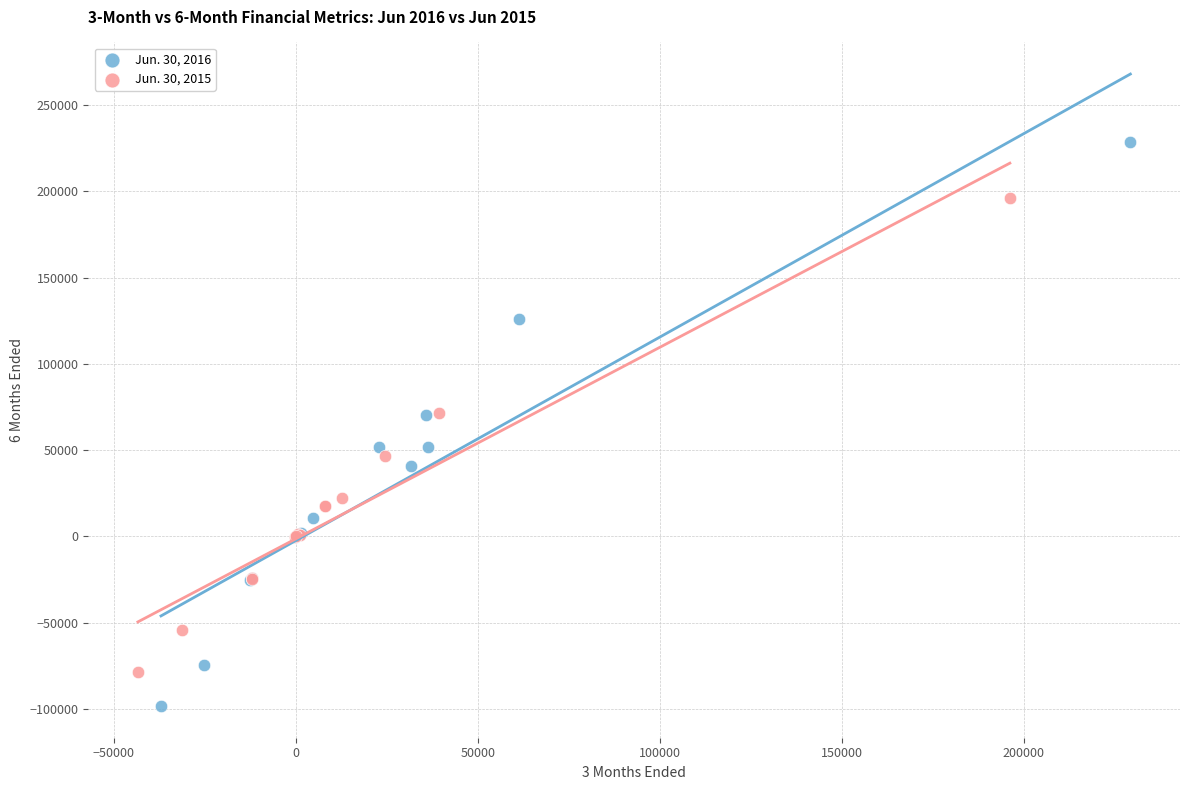

Which series has the widest spread of Y values?

Jun. 30, 2016